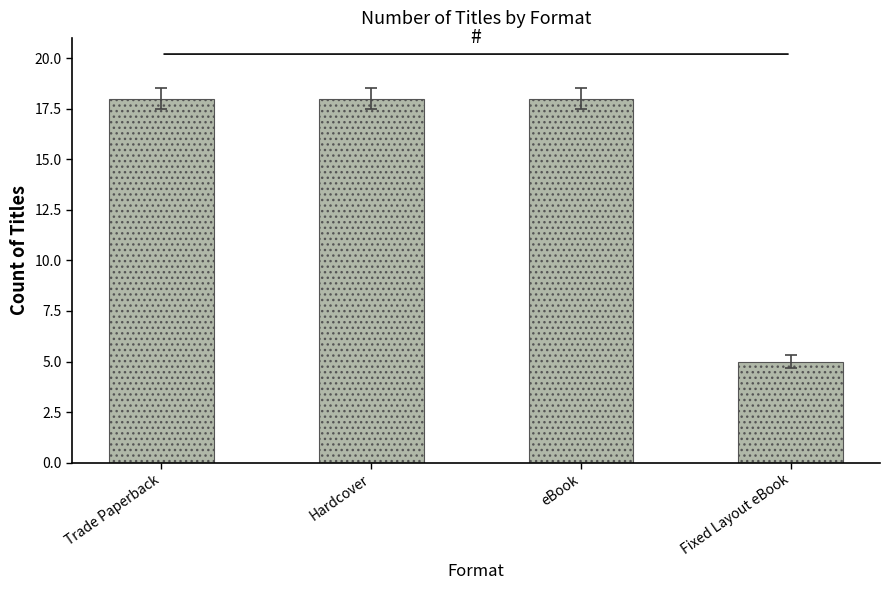

The value at Trade Paperback is 11. True or false?

False